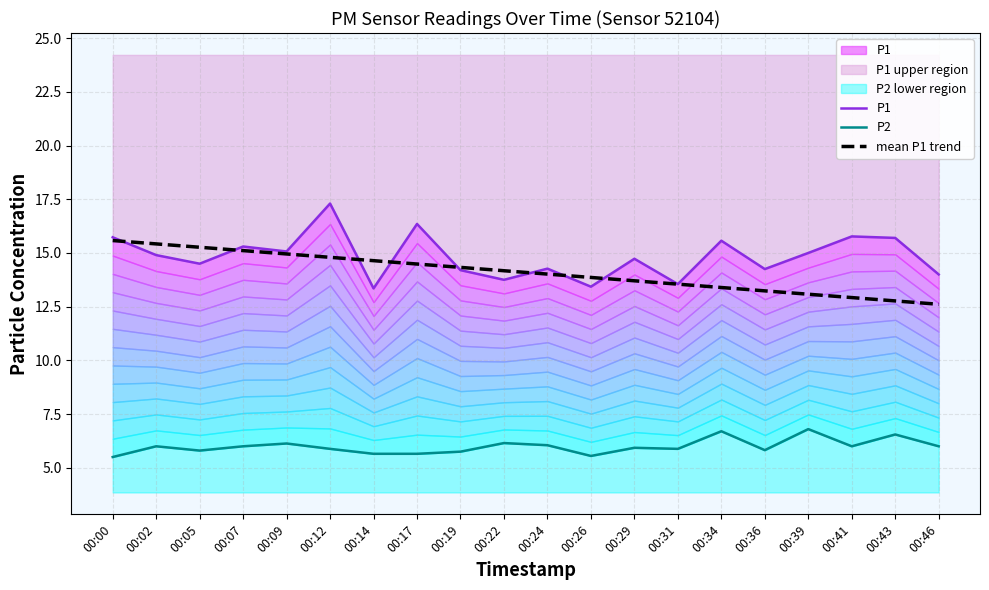

Which series has the largest range (max minus min)?

P1